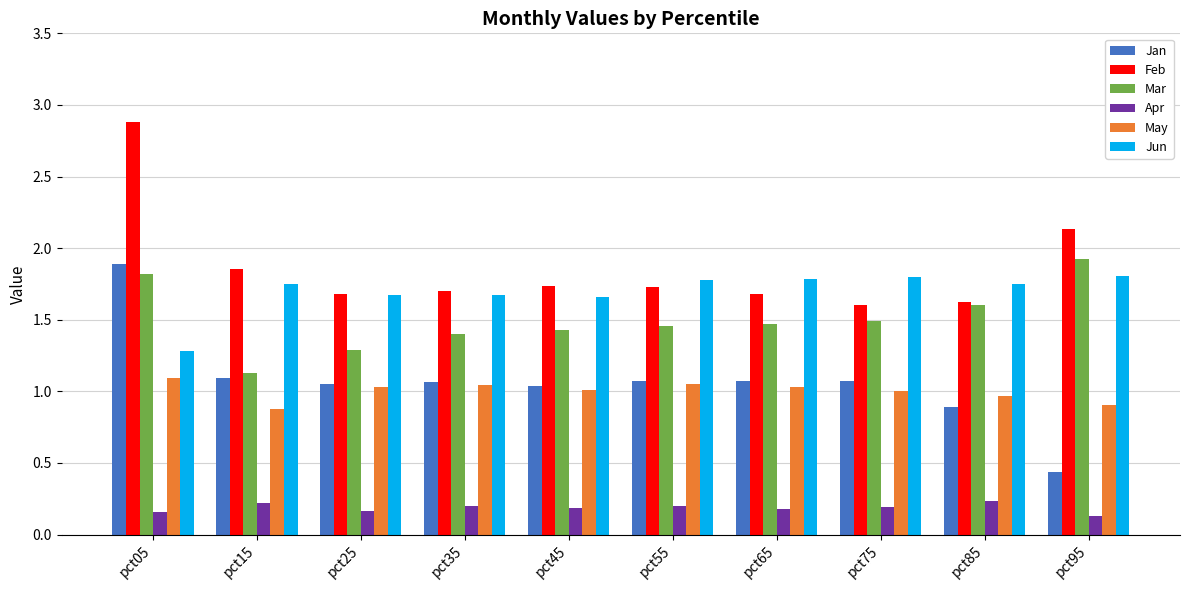

Which category has the highest value across all series?

pct05